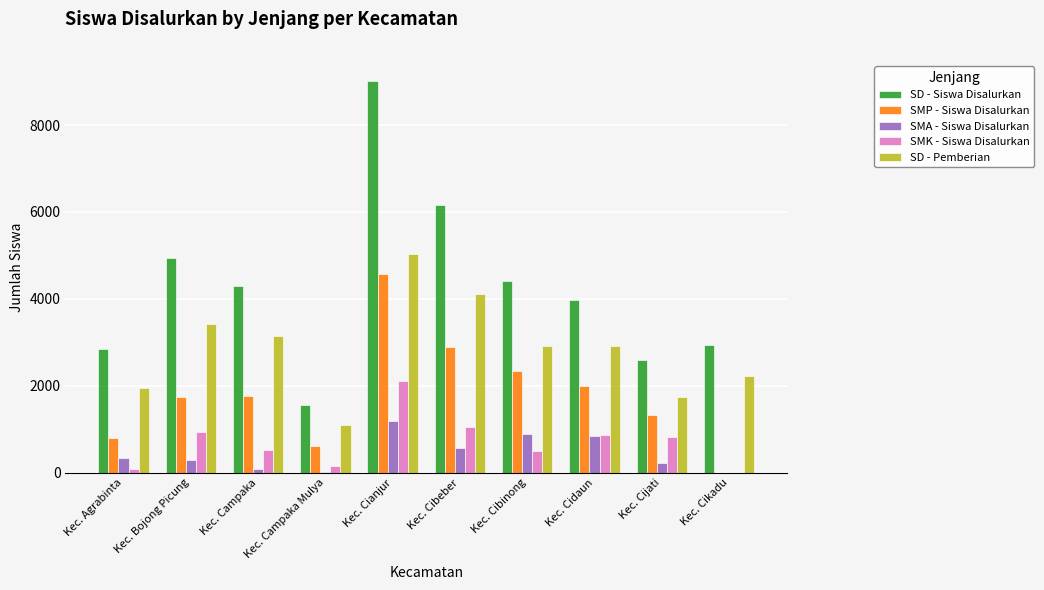

True or false: SD - Siswa Disalurkan has a value of 4536 at Kec. Cijati.

False